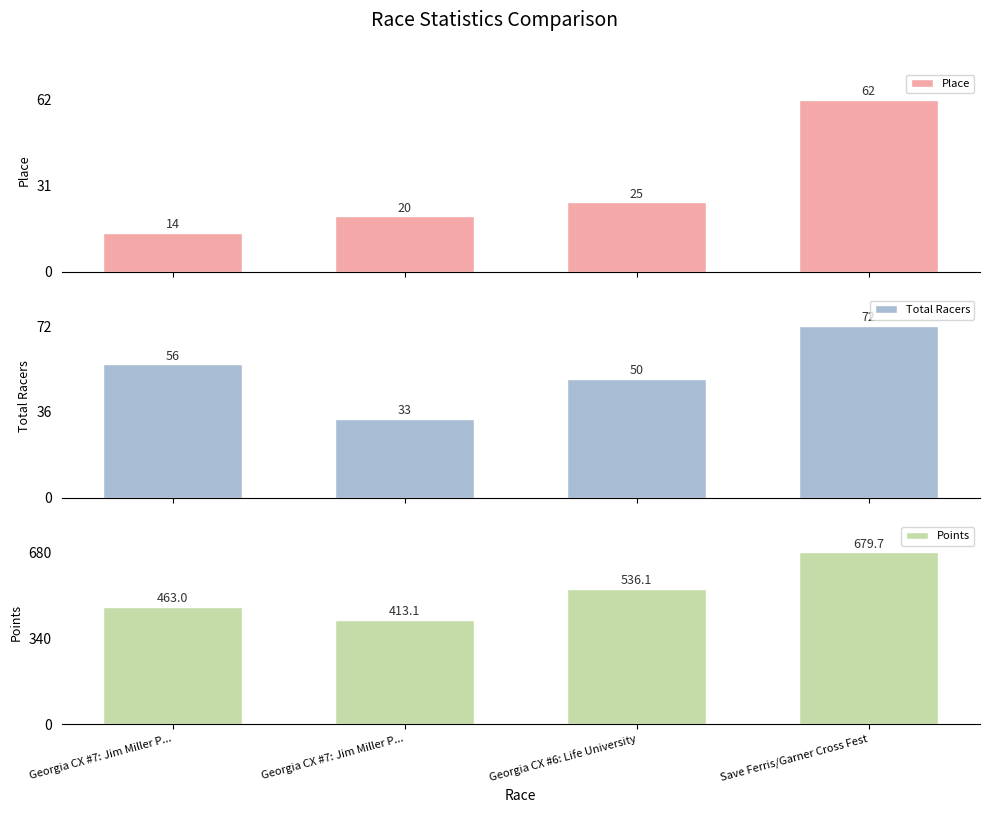

Between Georgia CX #7: Jim Miller P... and Save Ferris/Garner Cross Fest, which is larger?

Save Ferris/Garner Cross Fest